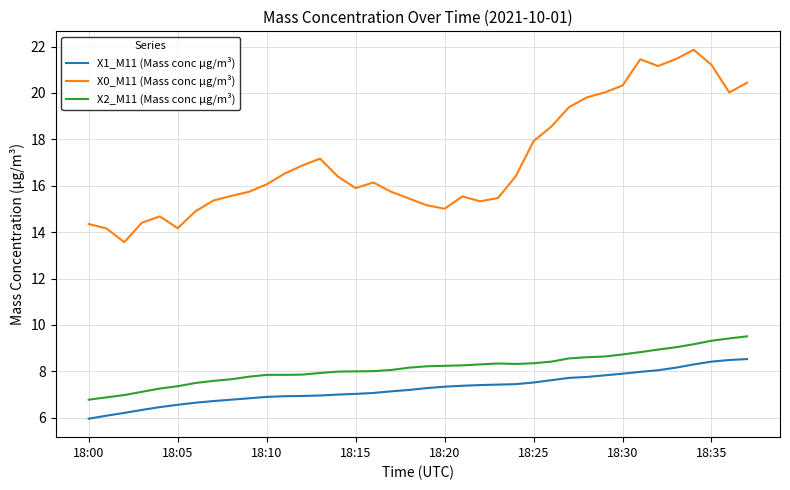

Rank the series by their maximum value, from lowest to highest.

X1_M11 (Mass conc μg/m³), X2_M11 (Mass conc μg/m³), X0_M11 (Mass conc μg/m³)